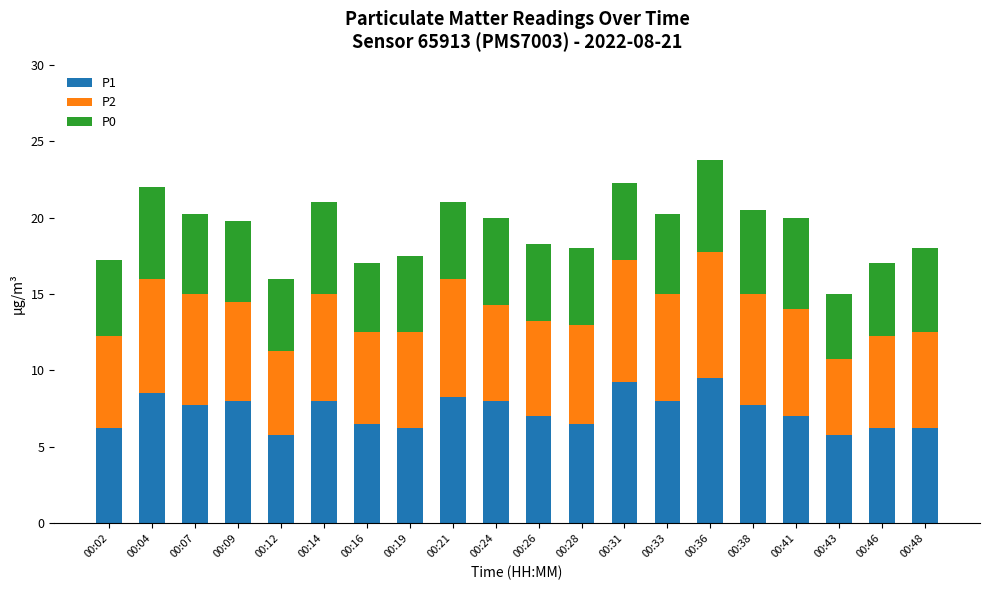

What is the total value across all series at 00:24?

20.0